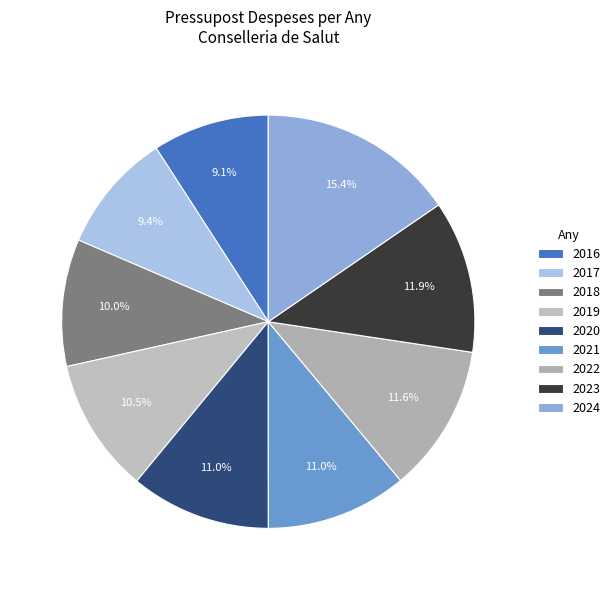

How many segments does this pie chart have?

9